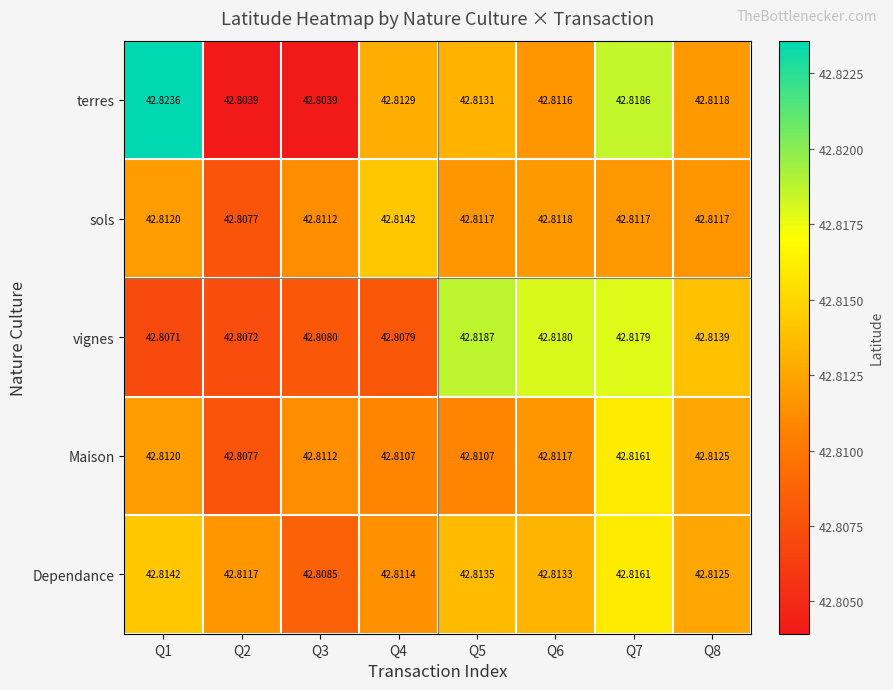

What is the minimum value shown in the chart?

42.8